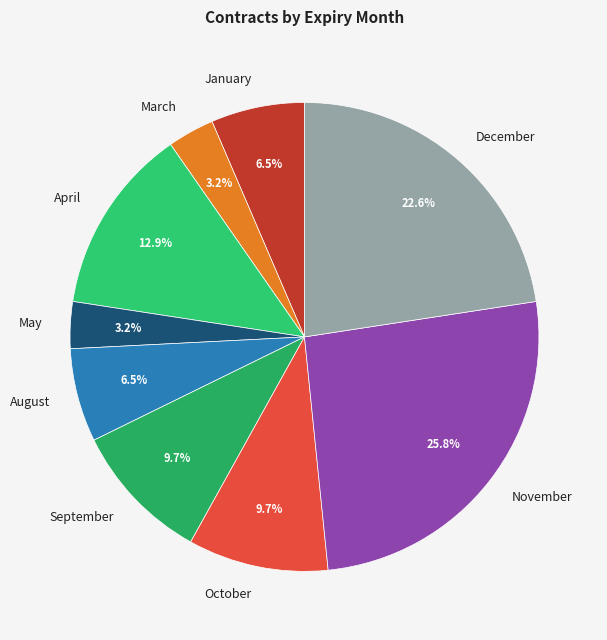

Does January account for over 50% of the chart?

No